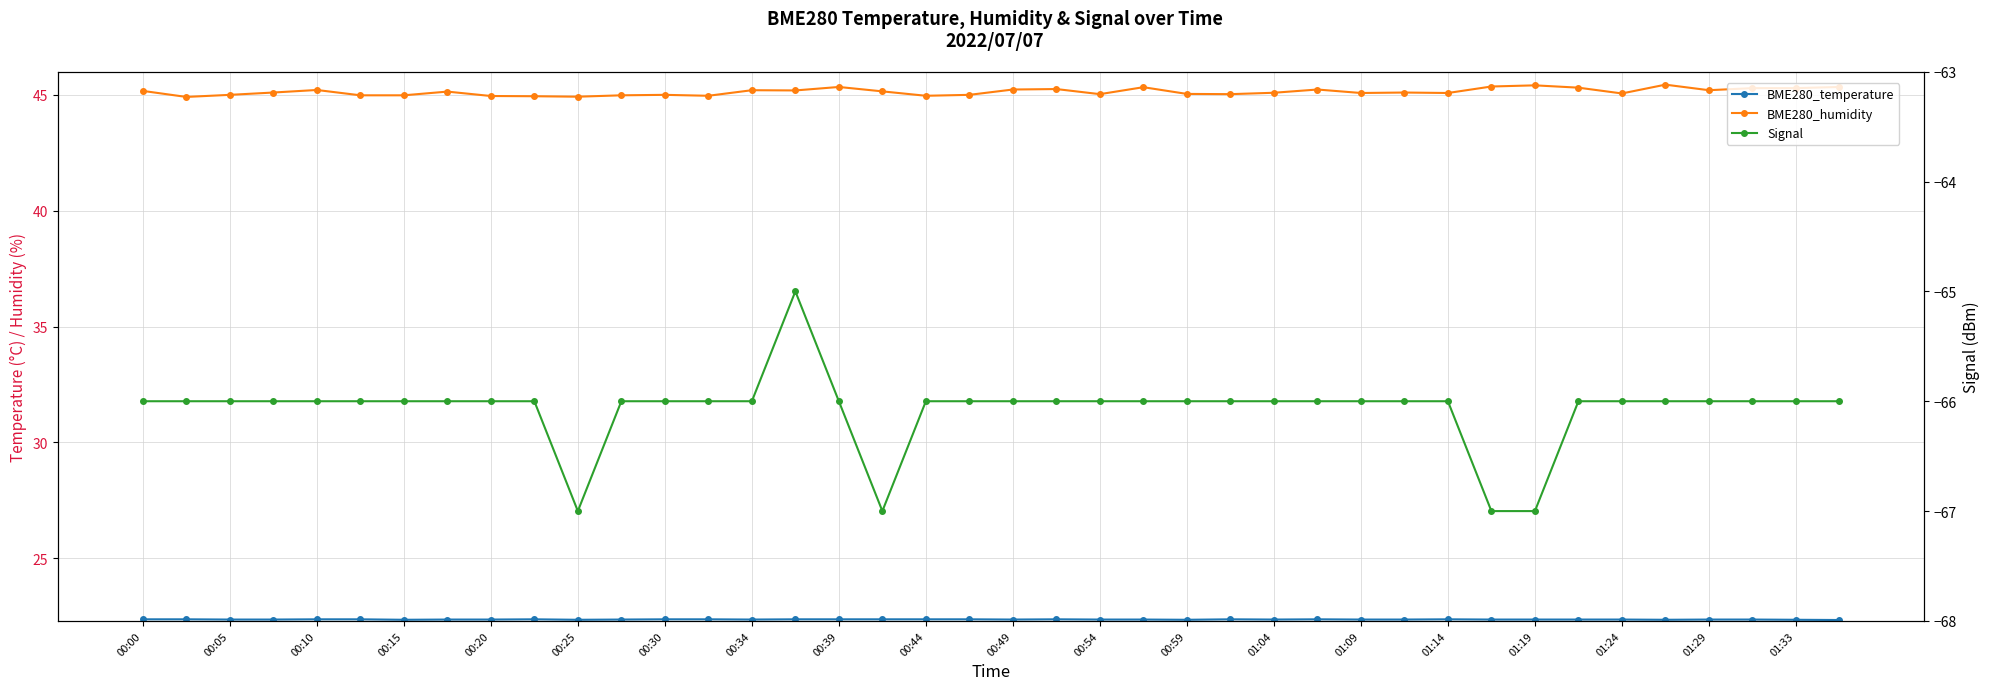

True or false: BME280_temperature and BME280_humidity cross at least once.

False